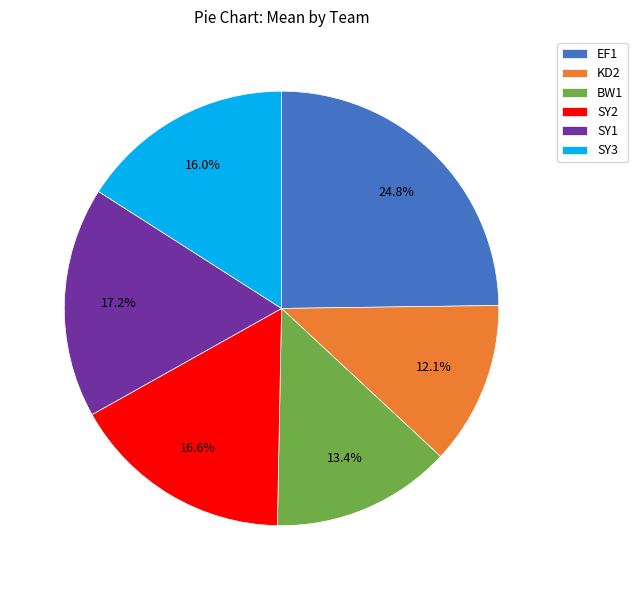

What portion of the pie excludes BW1?

86.6%